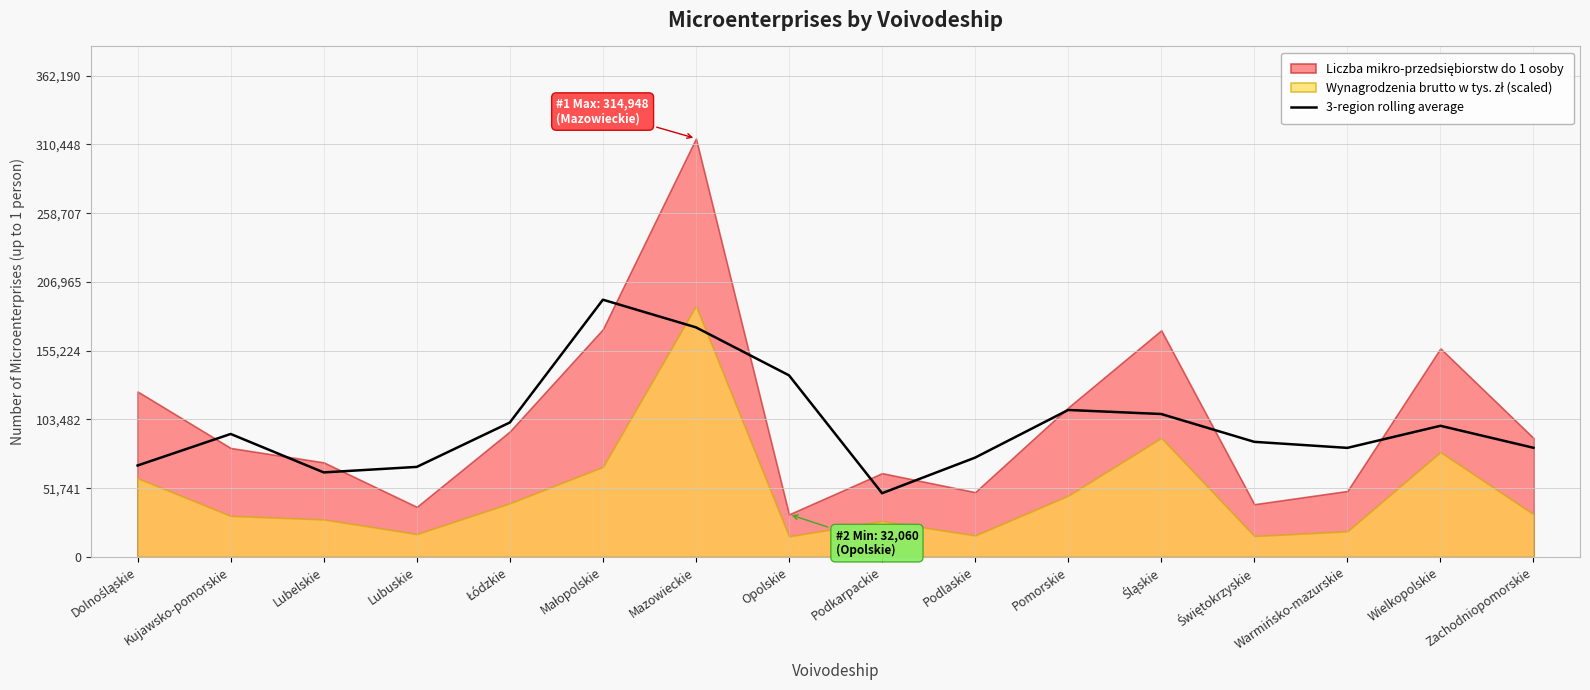

Is it true that 3-region rolling average equals 67784.0 at Lubuskie?

True